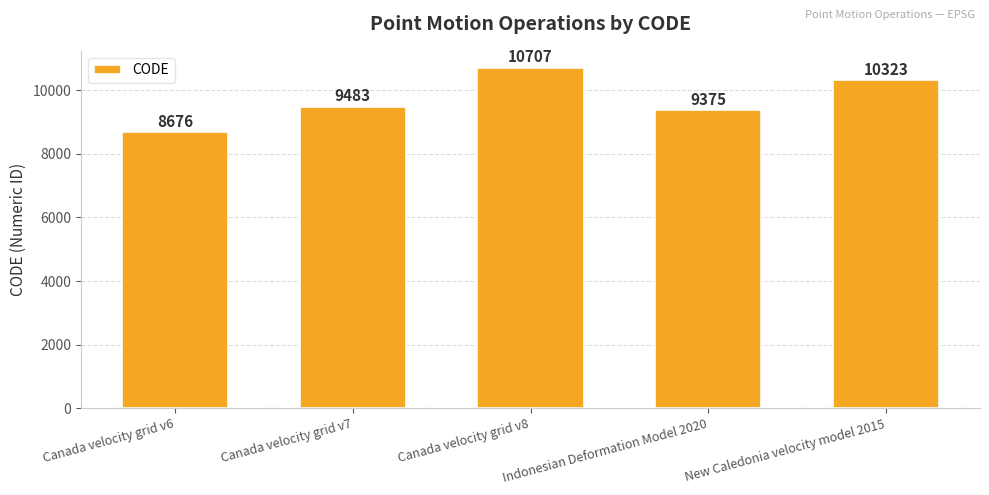

Which has a higher value, New Caledonia velocity model 2015 or Canada velocity grid v8?

Canada velocity grid v8